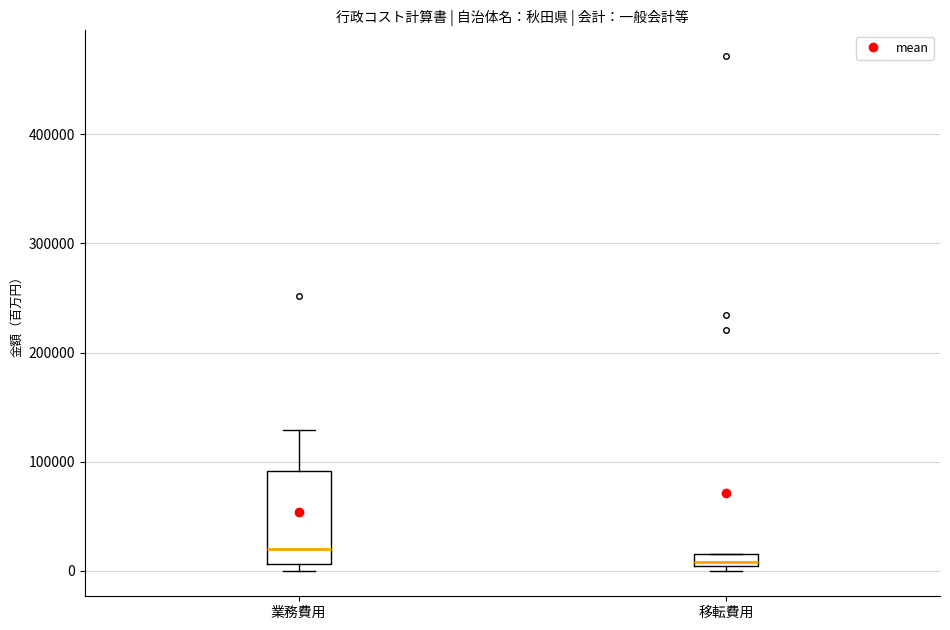

Comparing the boxes themselves (not the whiskers), which one is the tallest?

業務費用